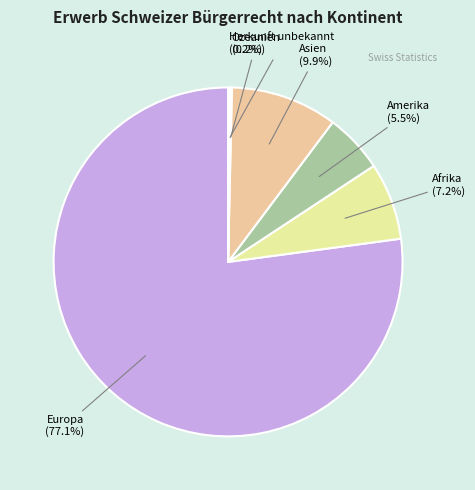

What is the majority slice?

Europa